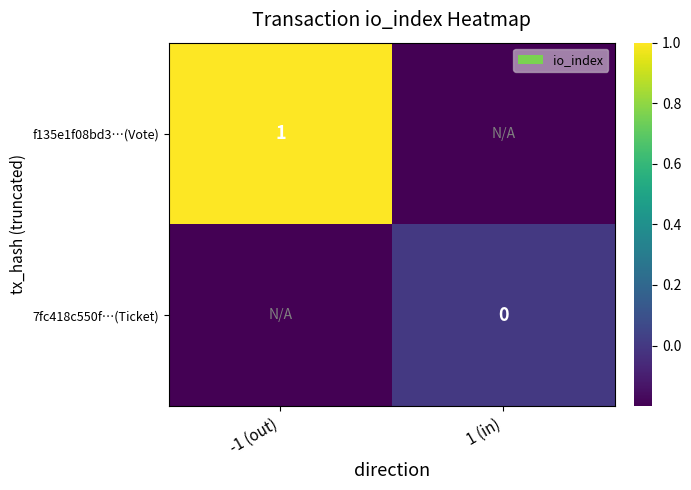

At which category does the chart reach its peak across all series?

-1 (out)